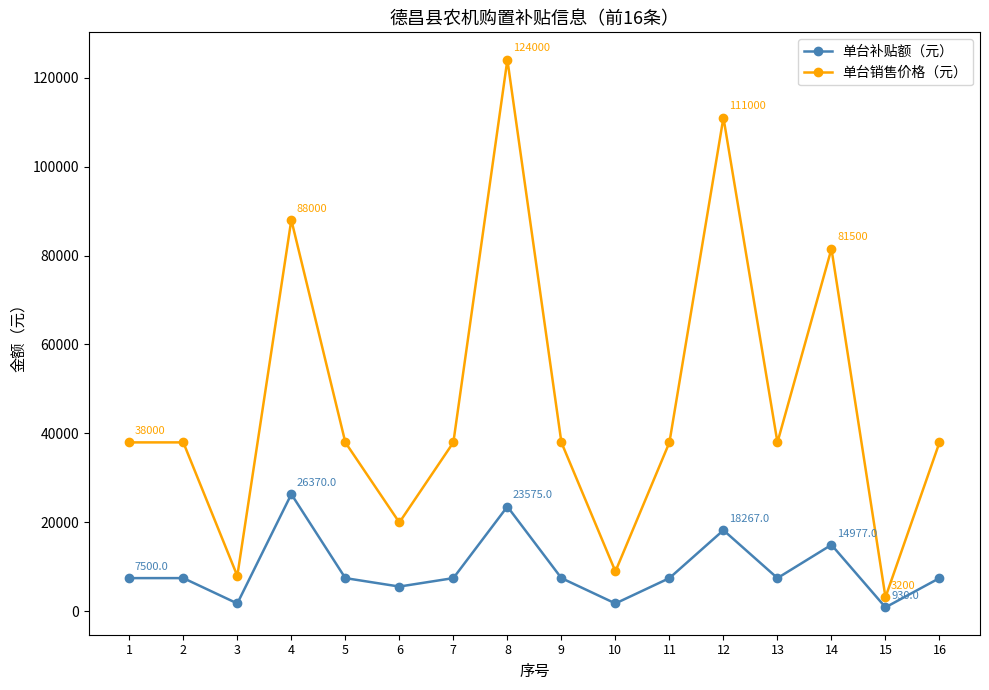

What is the difference between the second highest and minimum values in the 单台销售价格（元） series?

107800